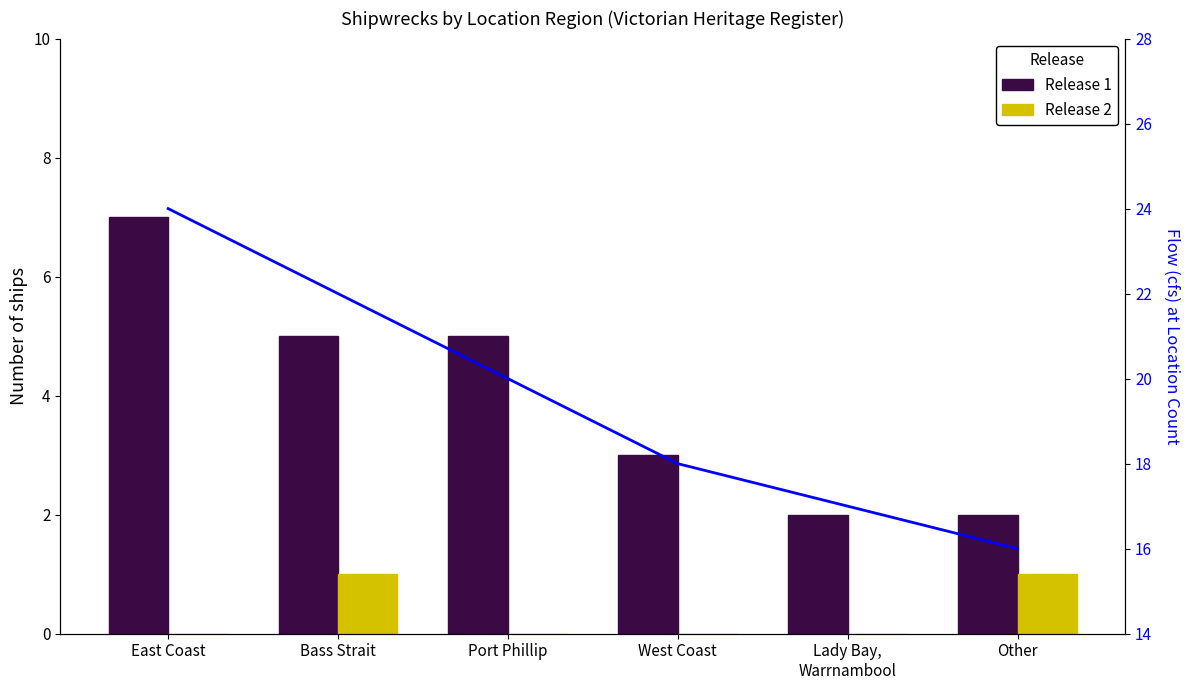

What is the label of the 5th bar from the left?

Lady Bay,
Warrnambool